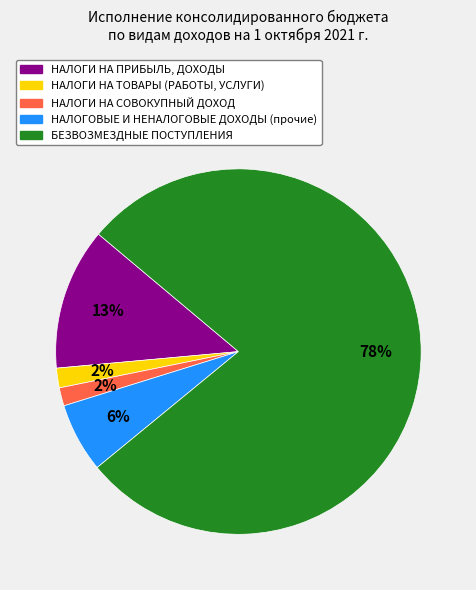

Which has a higher value, НАЛОГИ НА ПРИБЫЛЬ, ДОХОДЫ or БЕЗВОЗМЕЗДНЫЕ ПОСТУПЛЕНИЯ?

БЕЗВОЗМЕЗДНЫЕ ПОСТУПЛЕНИЯ